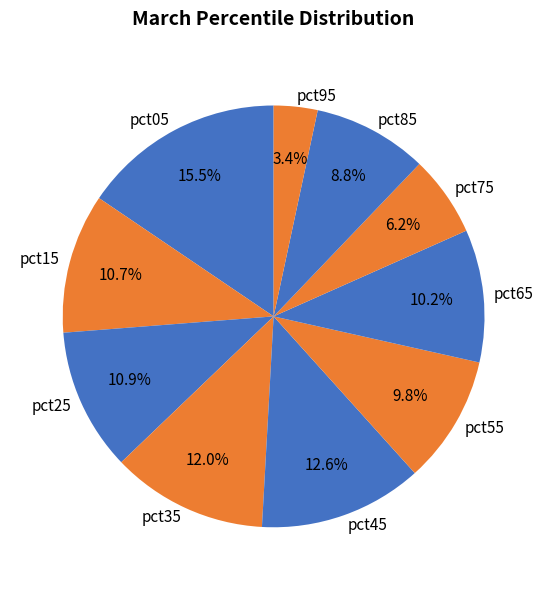

To the nearest percent, what is the difference between the pct95 and pct75 slice percentages?

3%